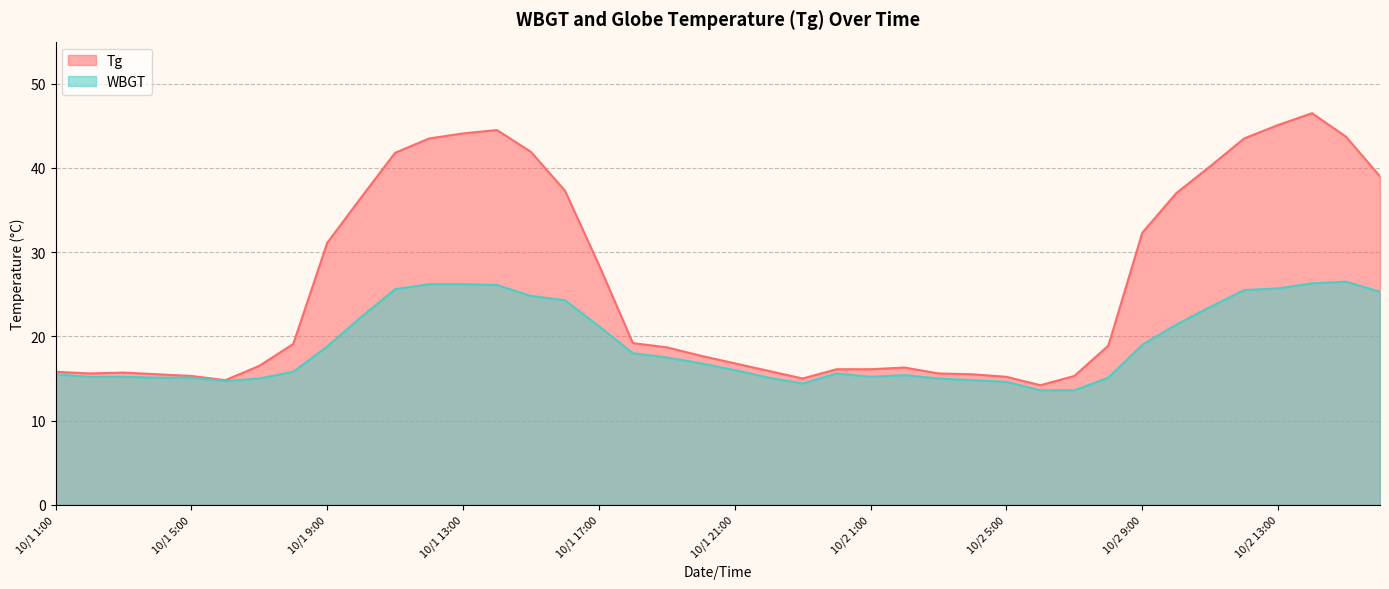

Reading left to right, list all the values displayed in this chart.

Tg: 15.8	15.6	15.7	15.5	15.3	14.8	16.5	19.1	31.1	36.5	41.8	43.5	44.1	44.5	41.9	37.3	28.5	19.2	18.7	17.7	16.8	15.9	15.0	16.1	16.1	16.3	15.6	15.5	15.2	14.2	15.3	18.9	32.3	37.0	40.2	43.5	45.1	46.5	43.7	39.0
WBGT: 15.5	15.2	15.2	15.1	15.1	14.7	15.0	15.8	18.8	22.3	25.6	26.2	26.2	26.1	24.8	24.3	21.2	18.0	17.5	16.8	16.0	15.1	14.4	15.6	15.2	15.4	15.0	14.8	14.6	13.6	13.6	15.1	19.0	21.4	23.5	25.5	25.7	26.3	26.5	25.3